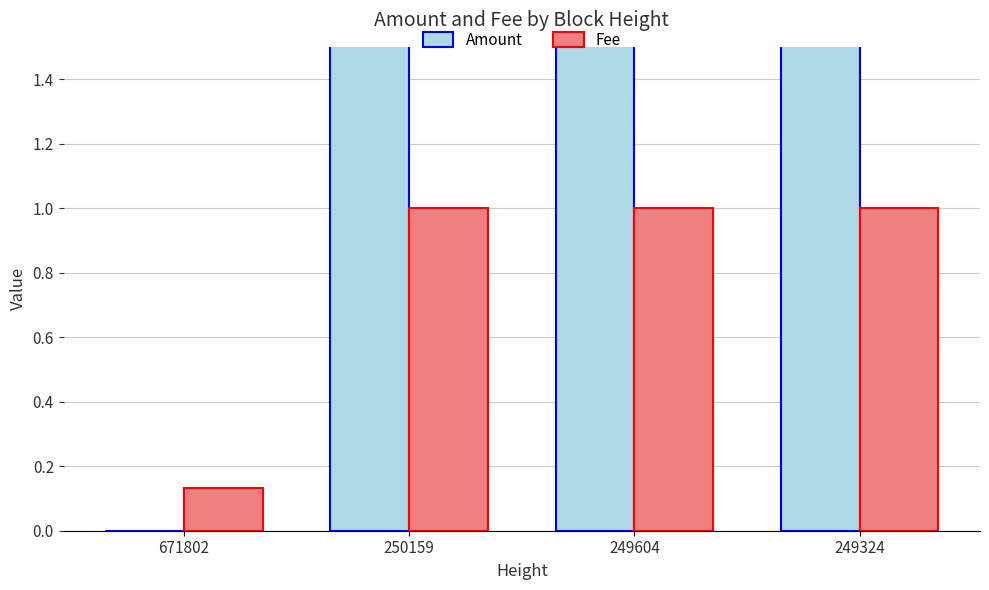

Read the Fee value at 249604.

1.0